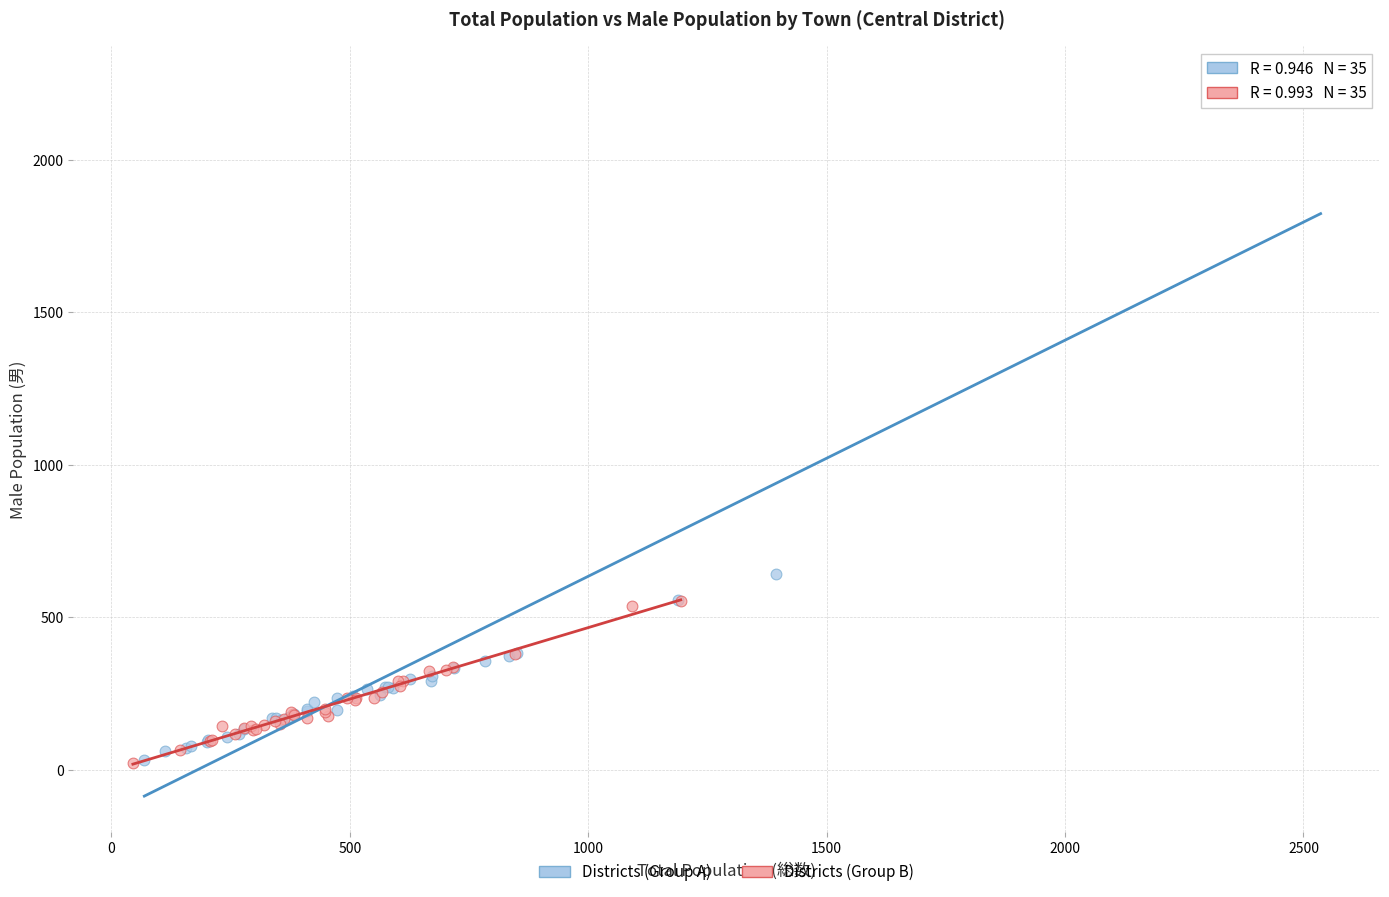

Which series has the widest spread of Y values?

Districts (Group A)